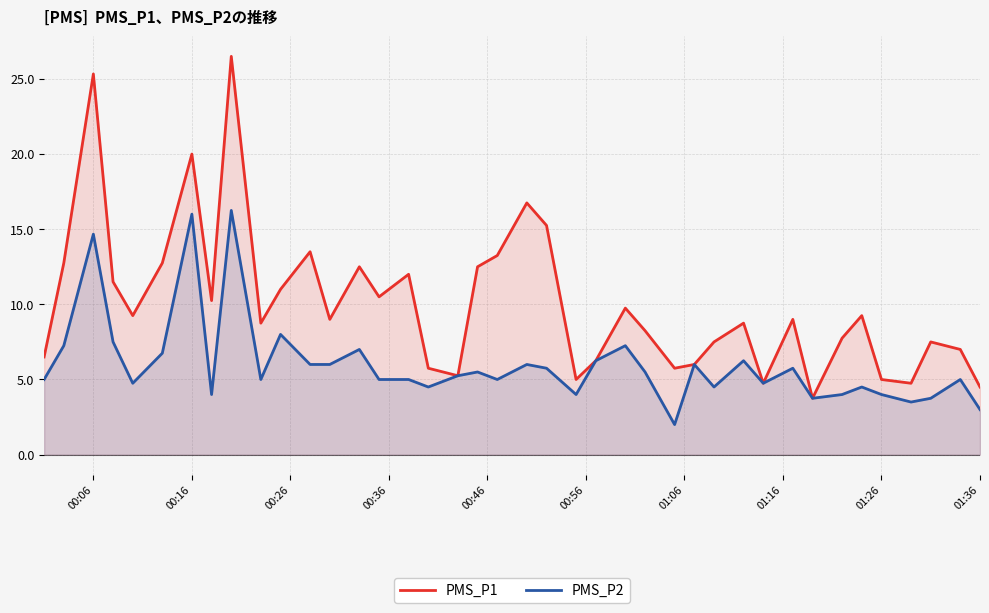

List the series in order of their overall mean, highest first.

PMS_P1, PMS_P2